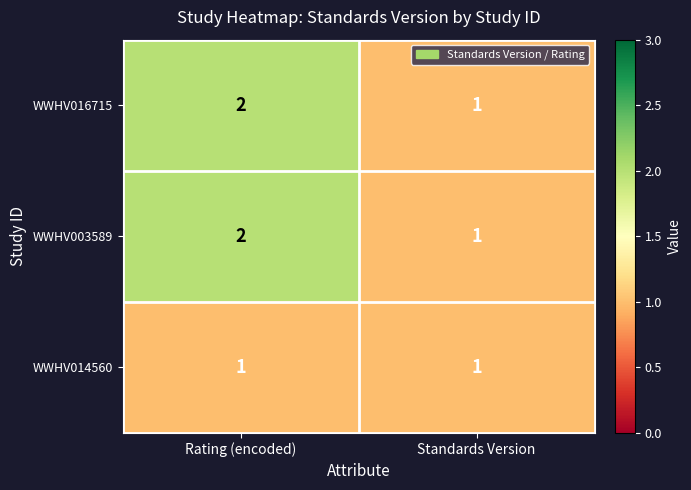

What is the sum of the WWHV016715 values at Rating (encoded) and Standards Version?

3